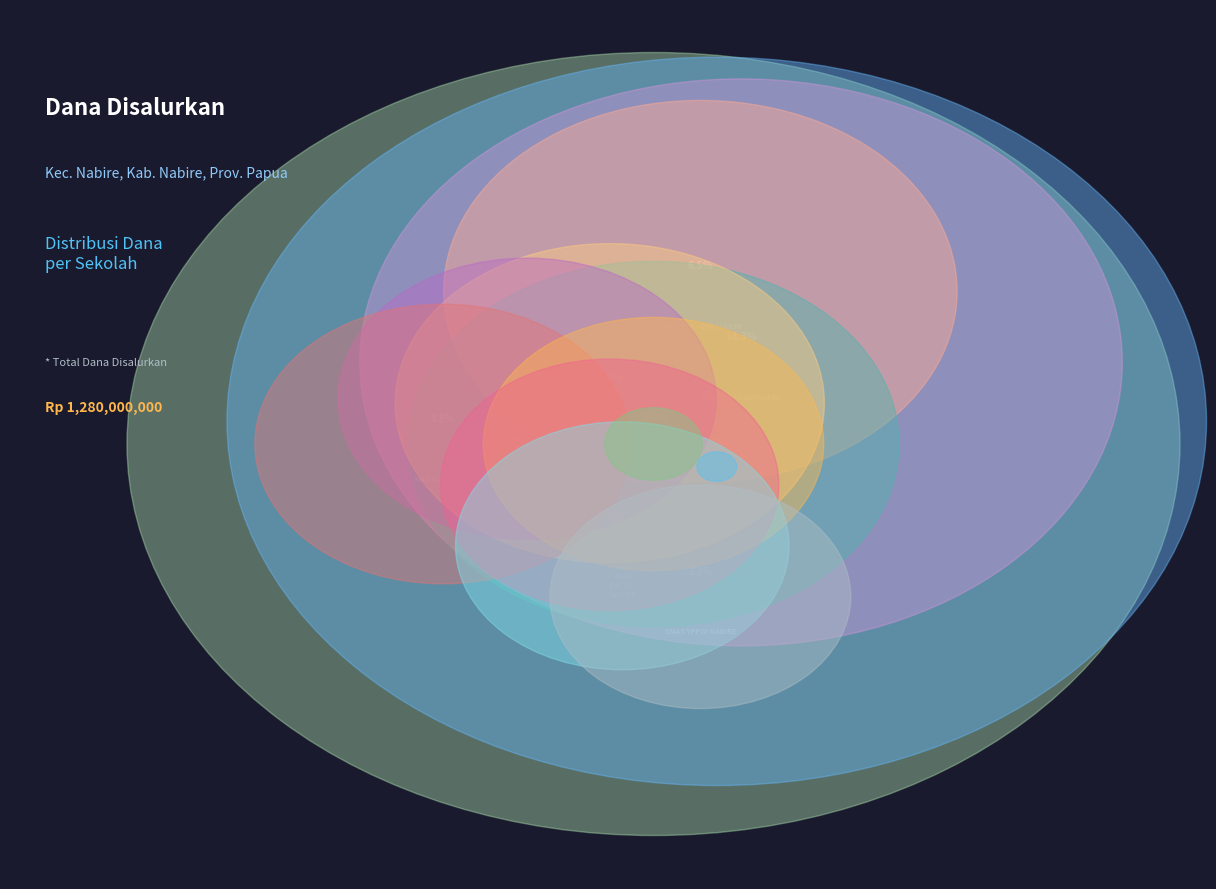

What is the change in value from SMA AL-MADINA to SMA YPKB IPA`IYE NABIRE?

-9500000